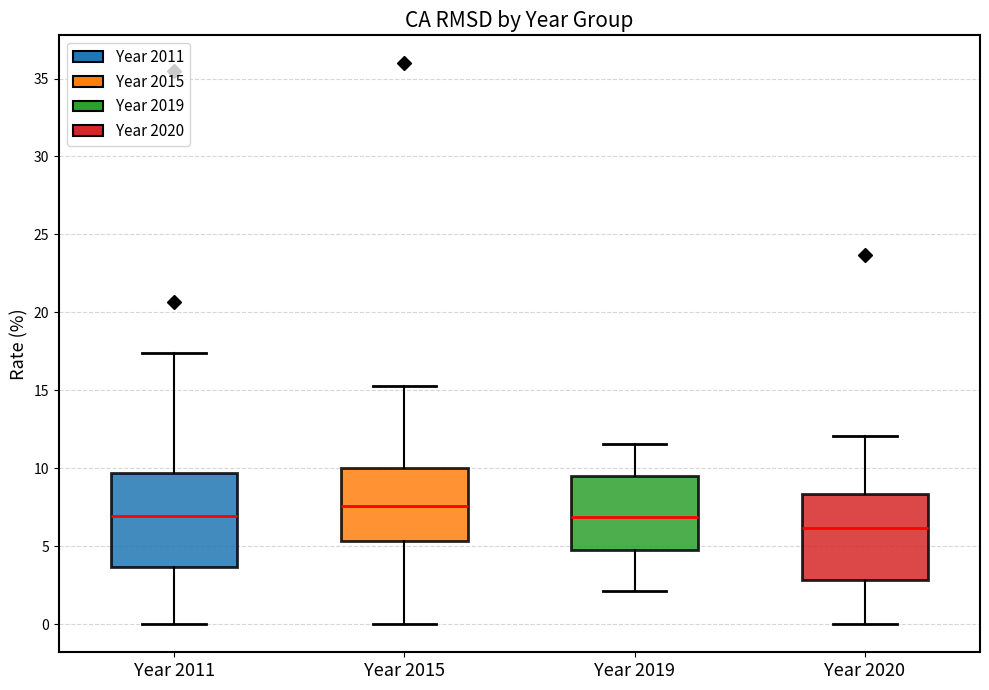

Reading left to right, read every box against the y-axis: the position of its median line, the range the box covers, and the ends of its whiskers. The values are not printed on the chart, so give them approximately, as read against the axis.

Year 2011: median 7.0, box 3.5 to 9.5, whiskers 0.0 to 17.5
Year 2015: median 7.5, box 5.5 to 10.0, whiskers 0.0 to 15.5
Year 2019: median 7.0, box 5.0 to 9.5, whiskers 2.0 to 11.5
Year 2020: median 6.0, box 3.0 to 8.5, whiskers 0.0 to 12.0